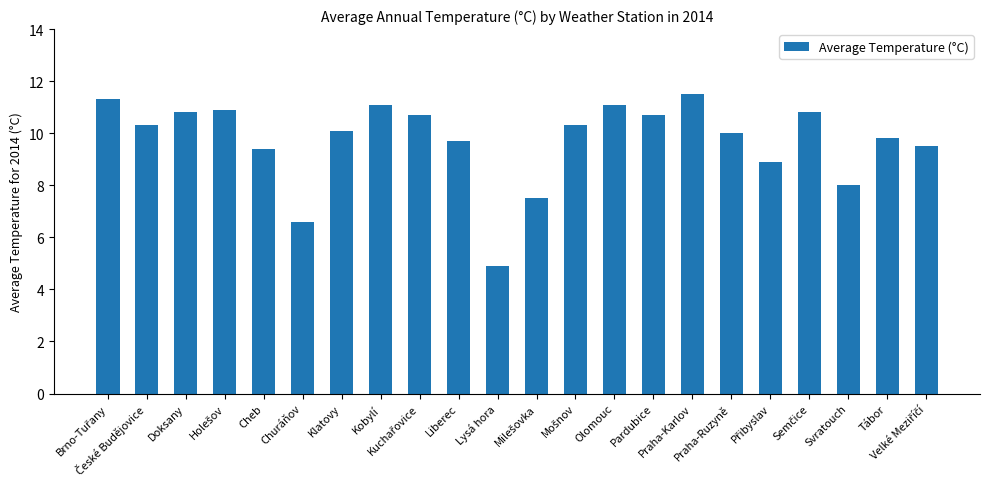

What is the minimum value shown in the chart?

4.9